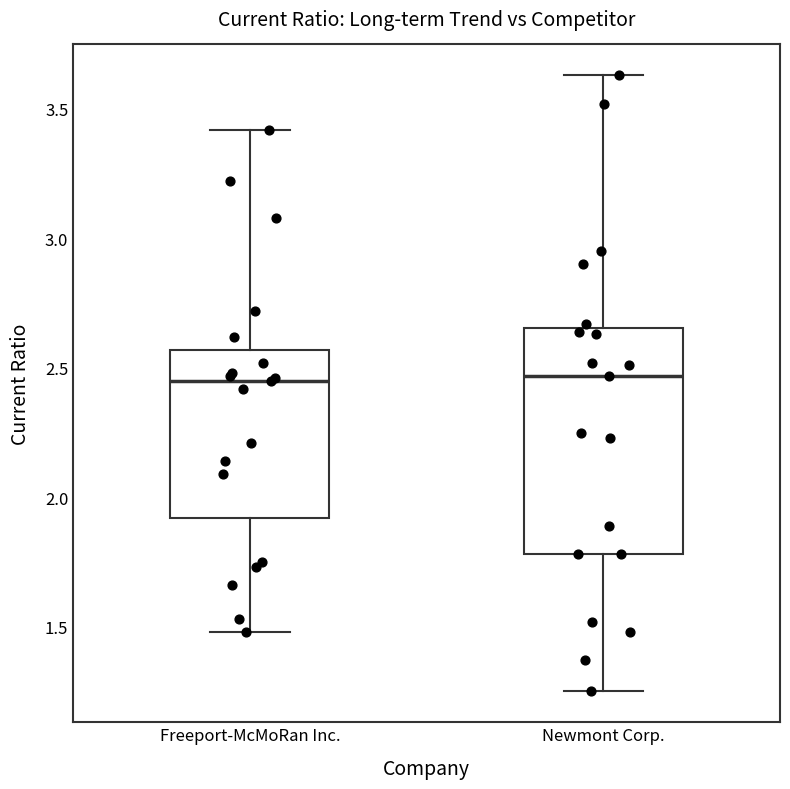

Comparing the boxes themselves (not the whiskers), which one is the tallest?

Newmont Corp.